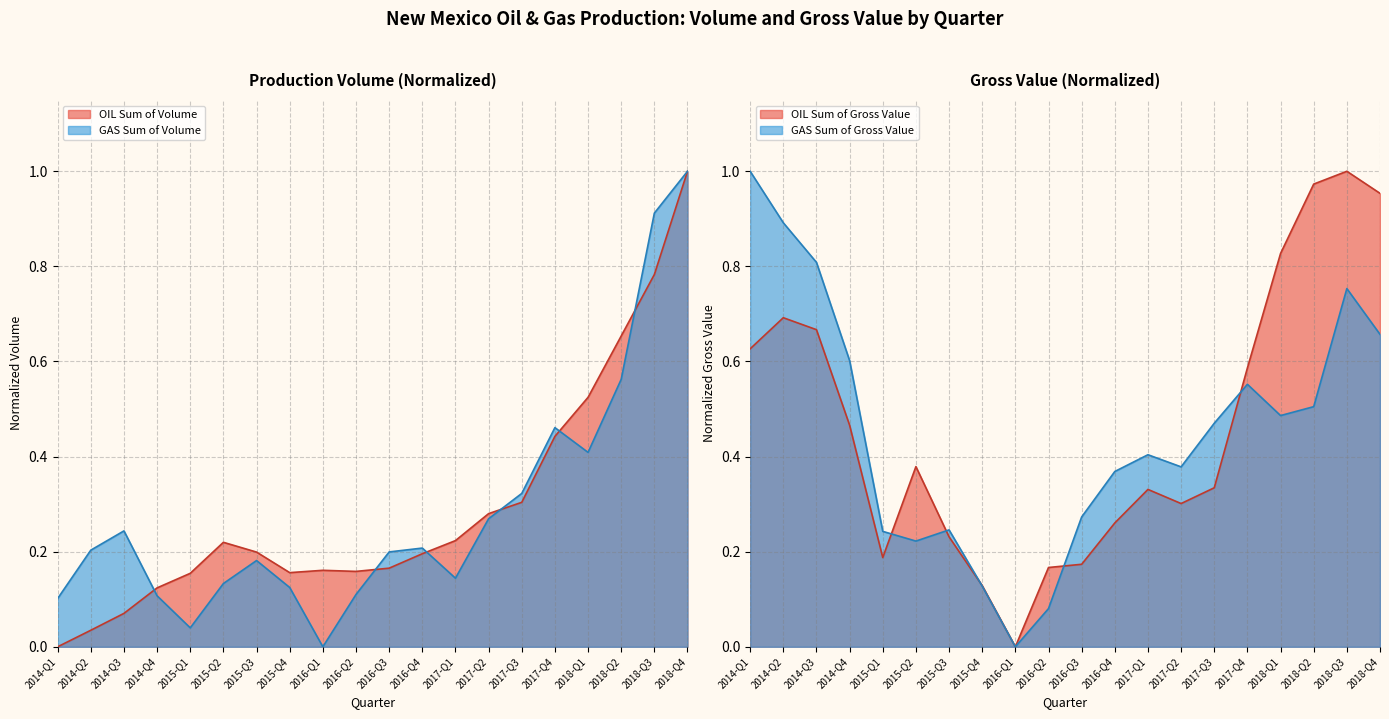

True or false: OIL Sum of Volume has more than 0 points higher than both neighbors.

True